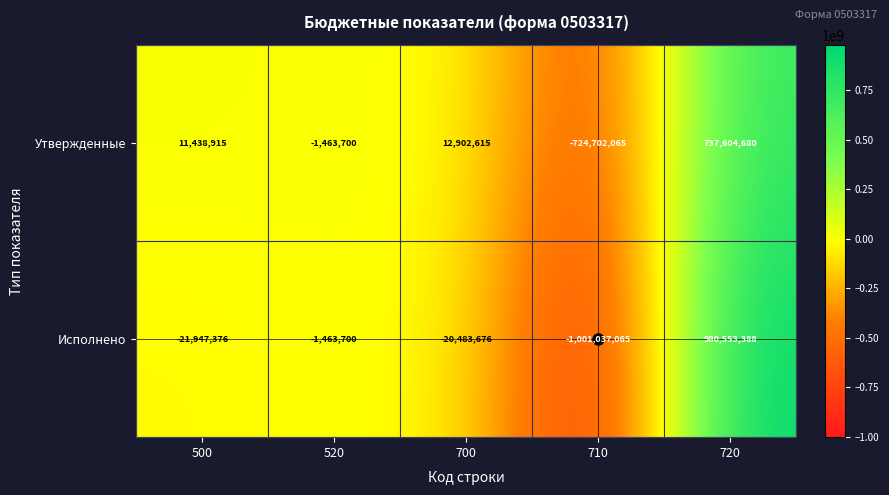

Is it true that Утвержденные equals -1463700 at 520?

True